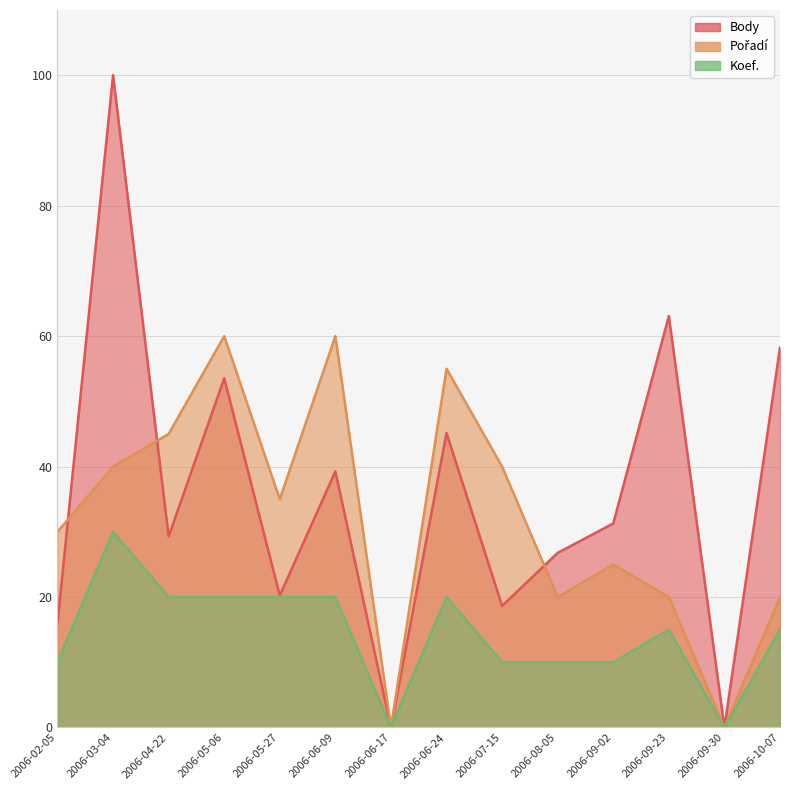

At which category does Koef. reach its first local valley?

2006-06-17